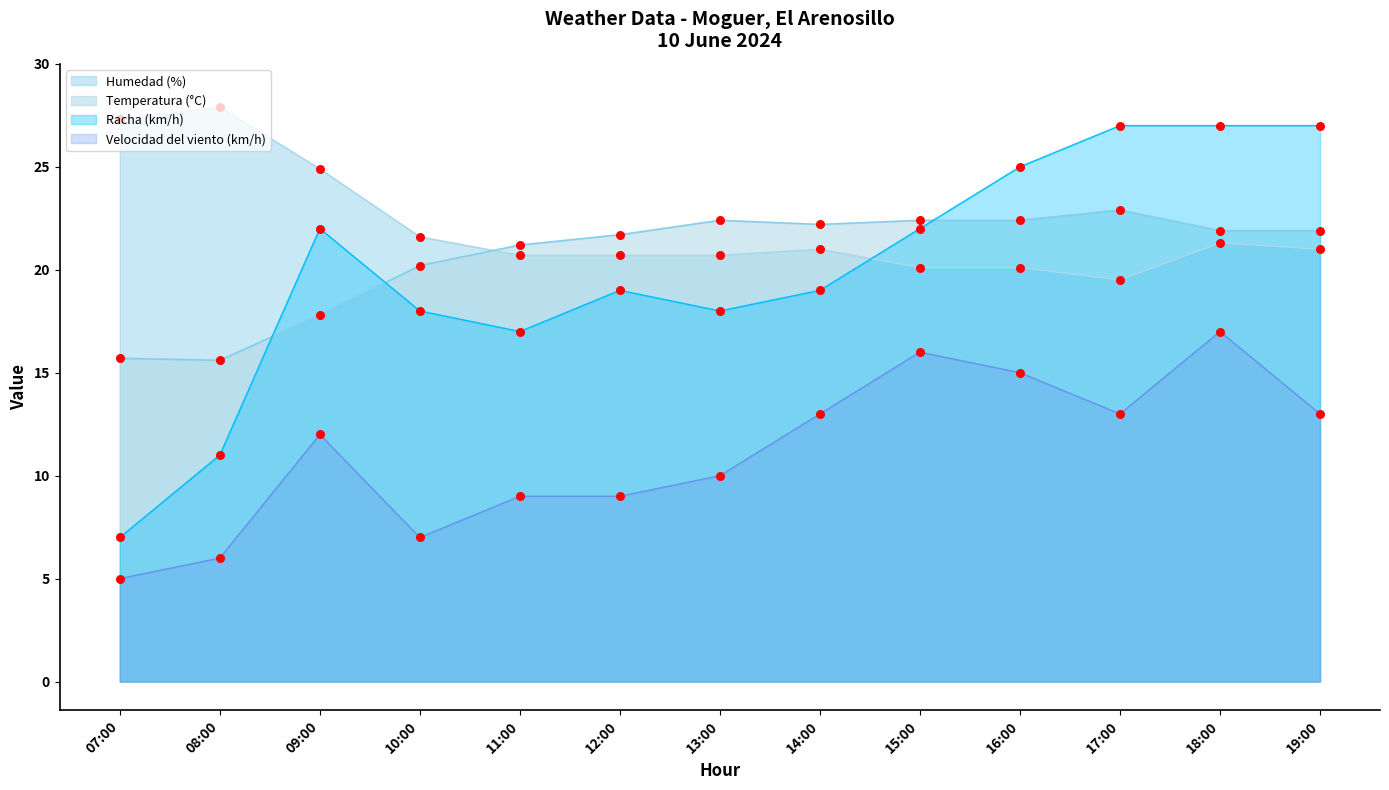

Which series has the largest total across all categories?

Humedad (%)